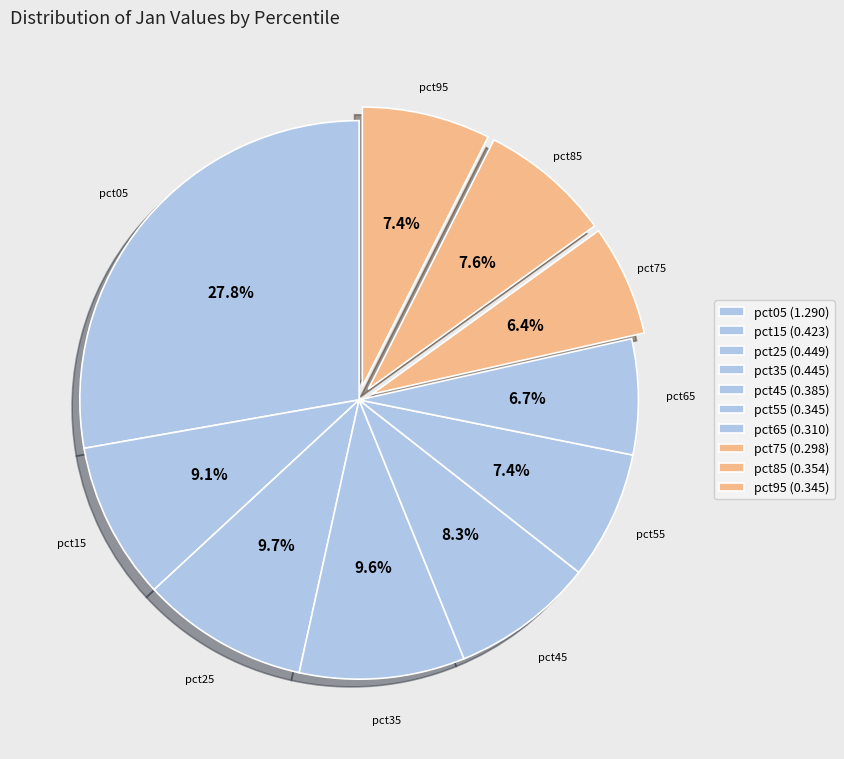

Which slice is the largest?

pct05